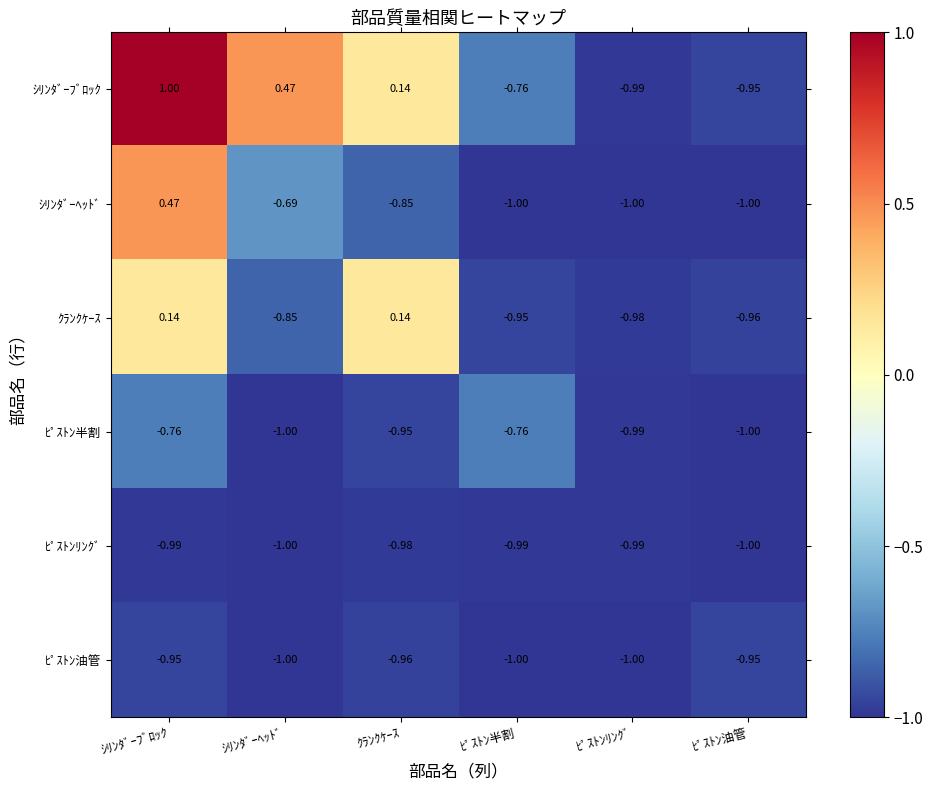

Which series changed the most between ｼﾘﾝﾀﾞｰﾍｯﾄﾞ and ﾋﾟｽﾄﾝﾘﾝｸﾞ?

ｼﾘﾝﾀﾞｰﾌﾞﾛｯｸ